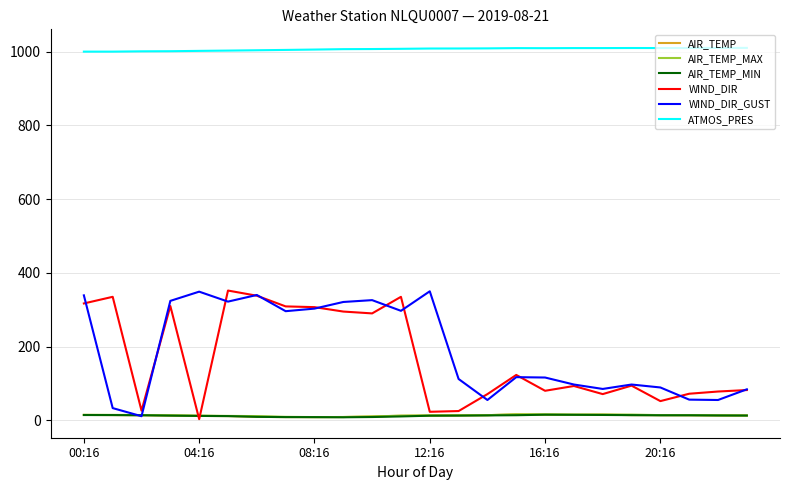

True or false: ATMOS_PRES and AIR_TEMP cross at least once.

False